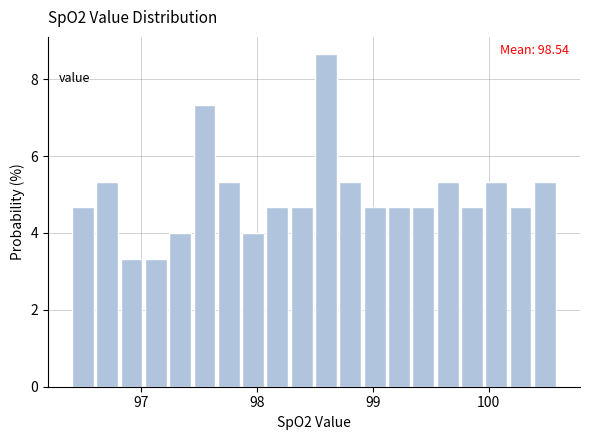

Read against the x-axis, roughly where is the centre of the tallest bar?

98.6